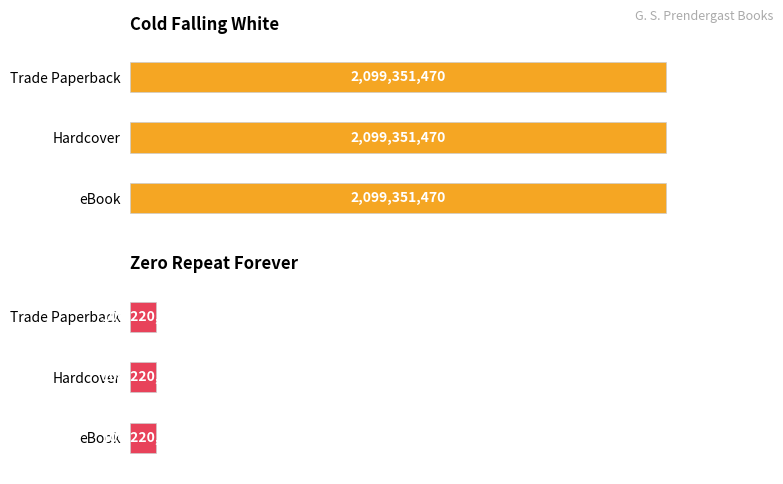

Does the chart contain any negative values?

No